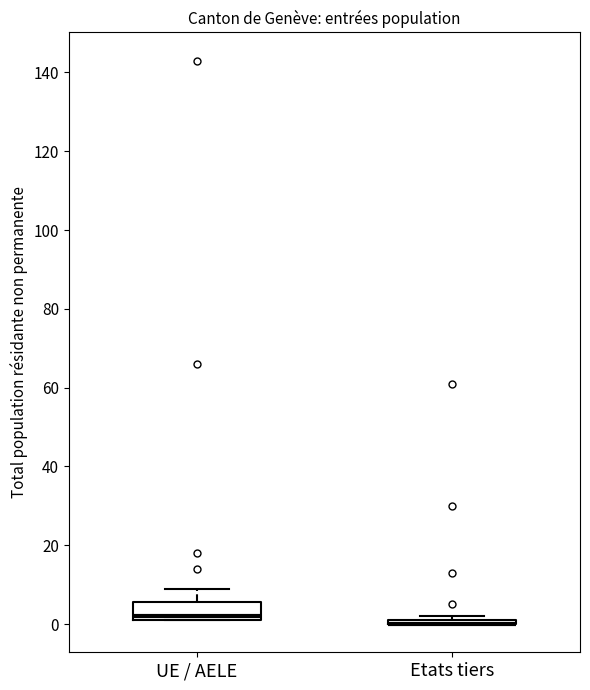

Comparing the boxes themselves (not the whiskers), which one is the tallest?

UE / AELE